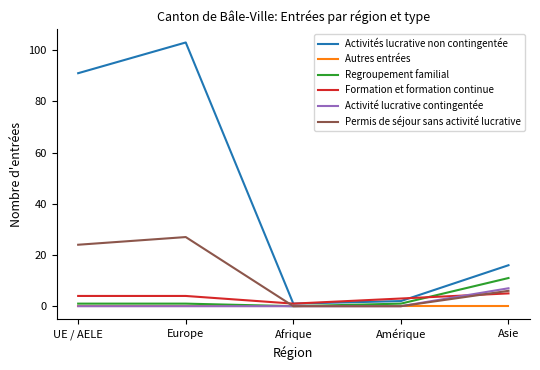

At which category is the sum across all series the highest?

Europe